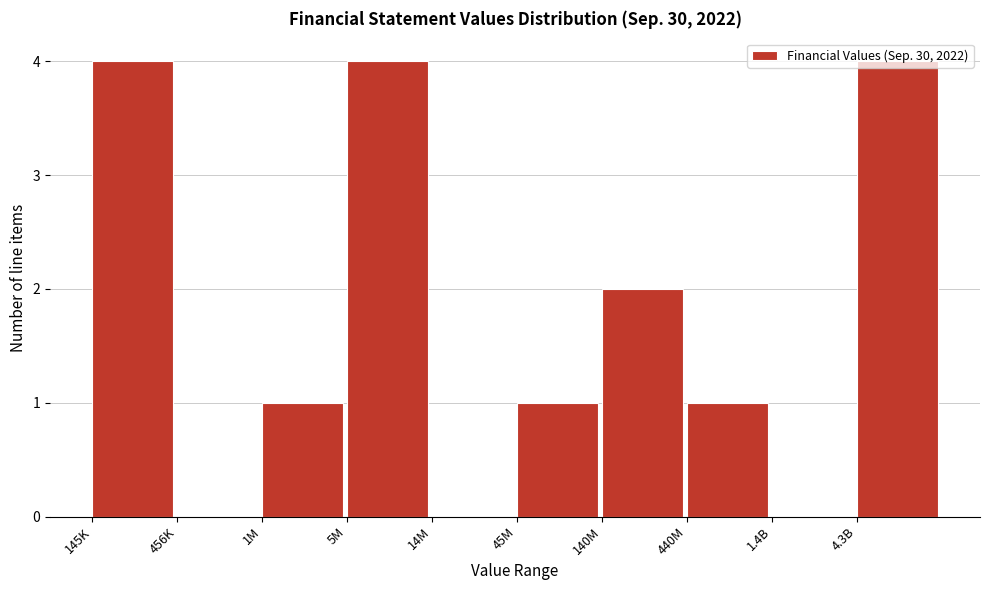

What is the change in value from 456K to 45M?

+1